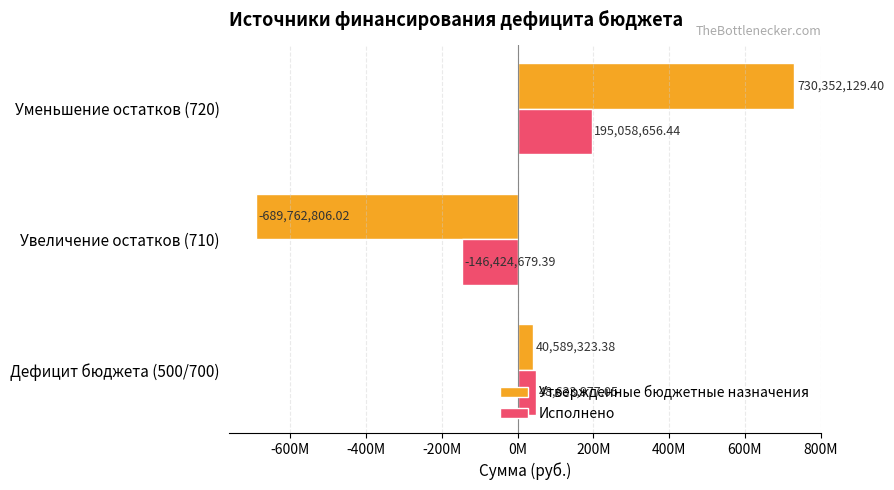

What is the average value of the Исполнено series?

32422651.4